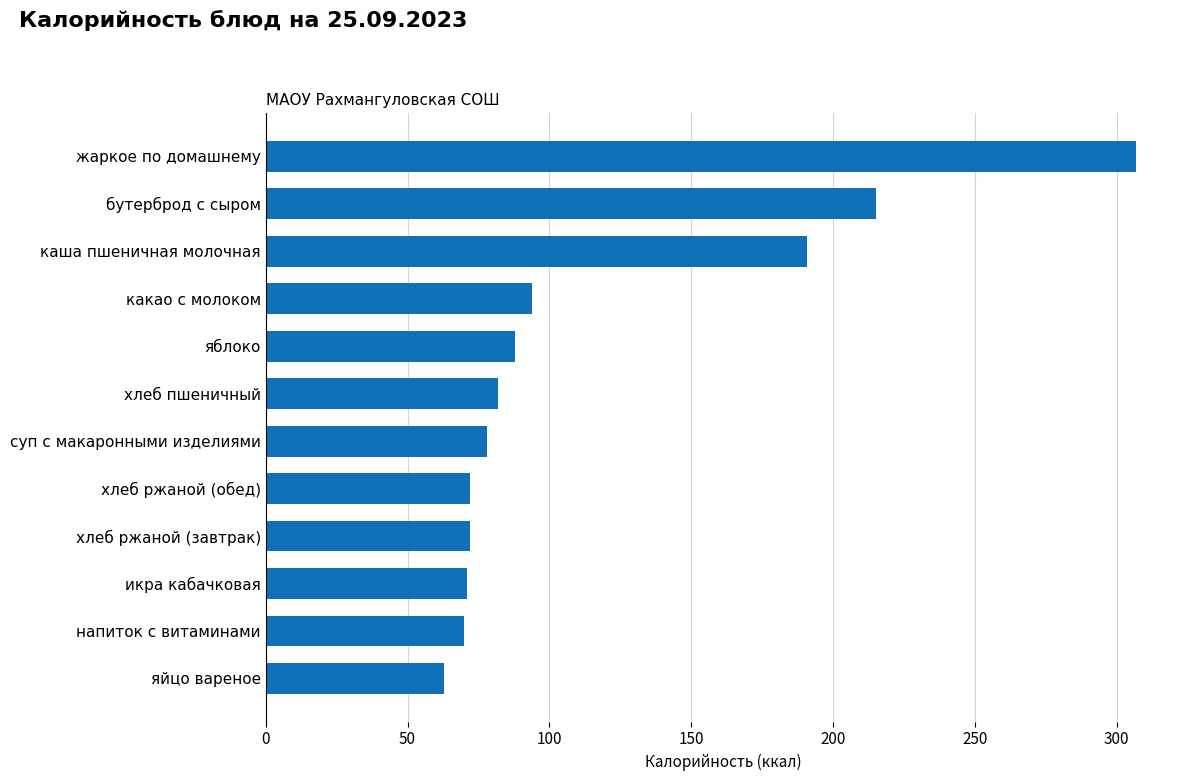

How many data points does each series have?

12